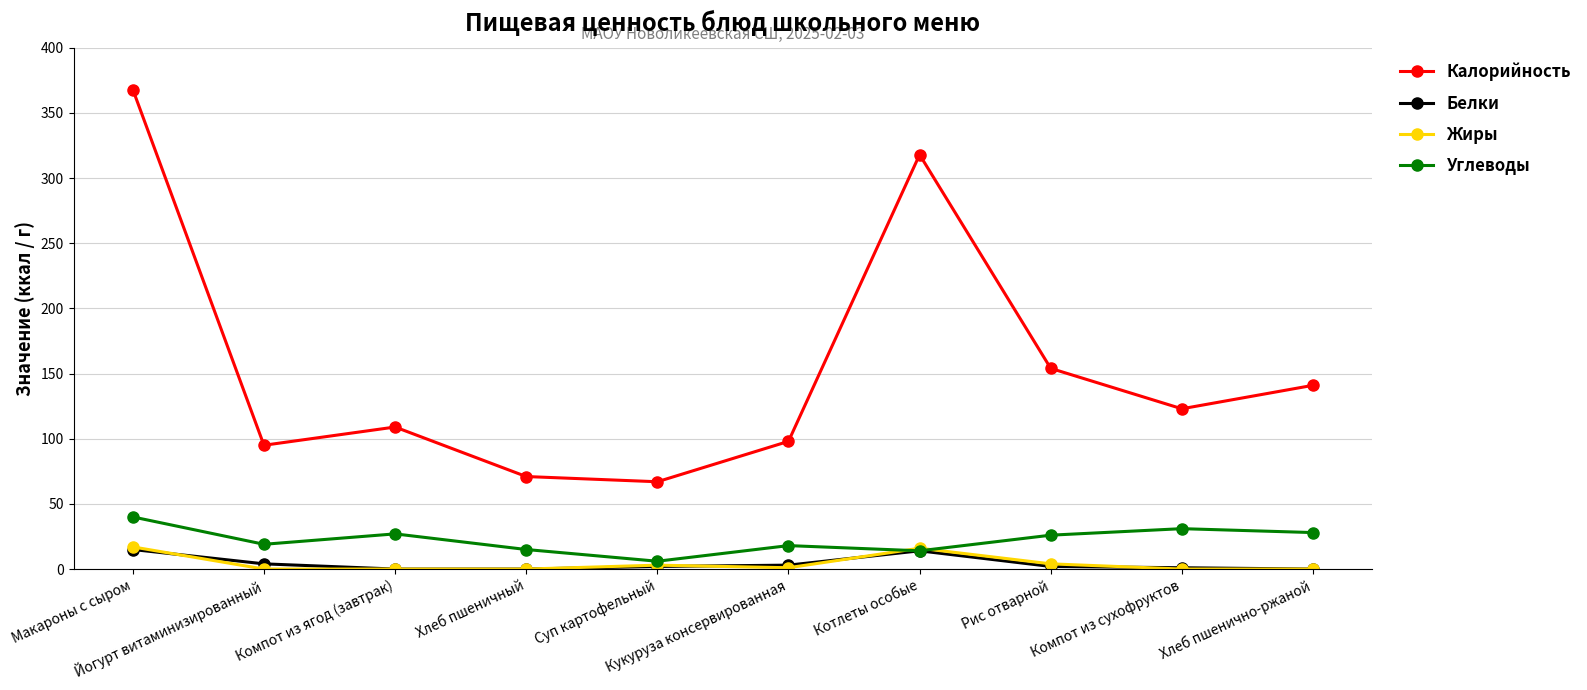

Where is the first local maximum for Углеводы?

Компот из ягод (завтрак)